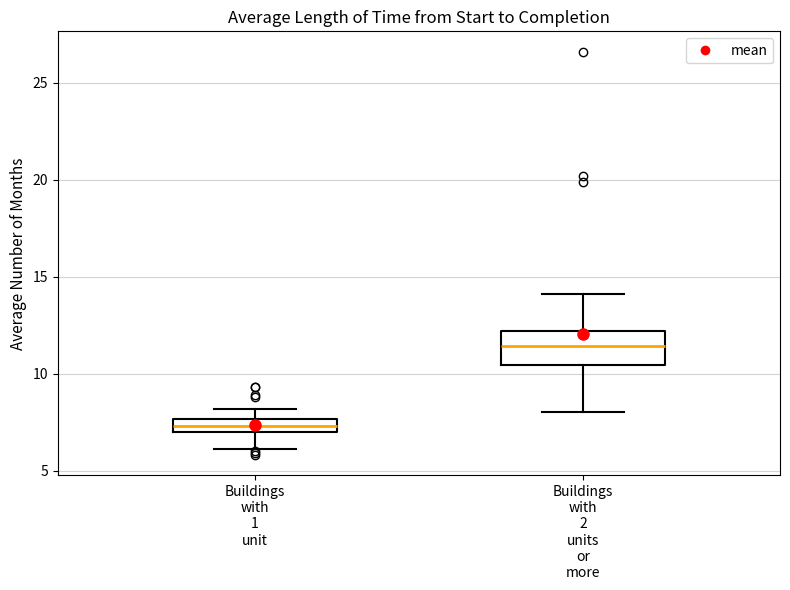

Where is the lower edge of the box for Buildings with 1 unit on the y-axis? The values are not printed on the chart, so give them approximately, as read against the axis.

7.0